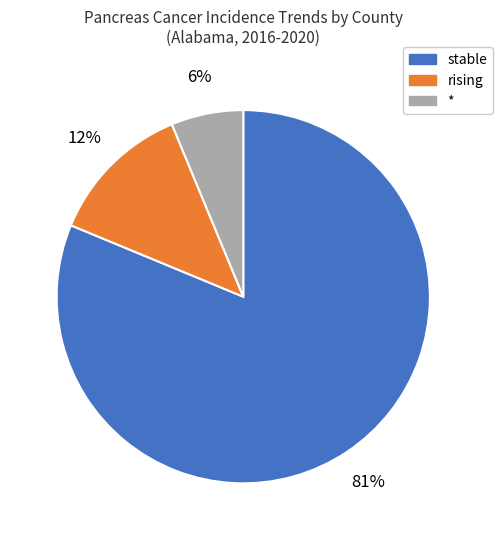

The * slice represents 18% of the pie. True or false?

False